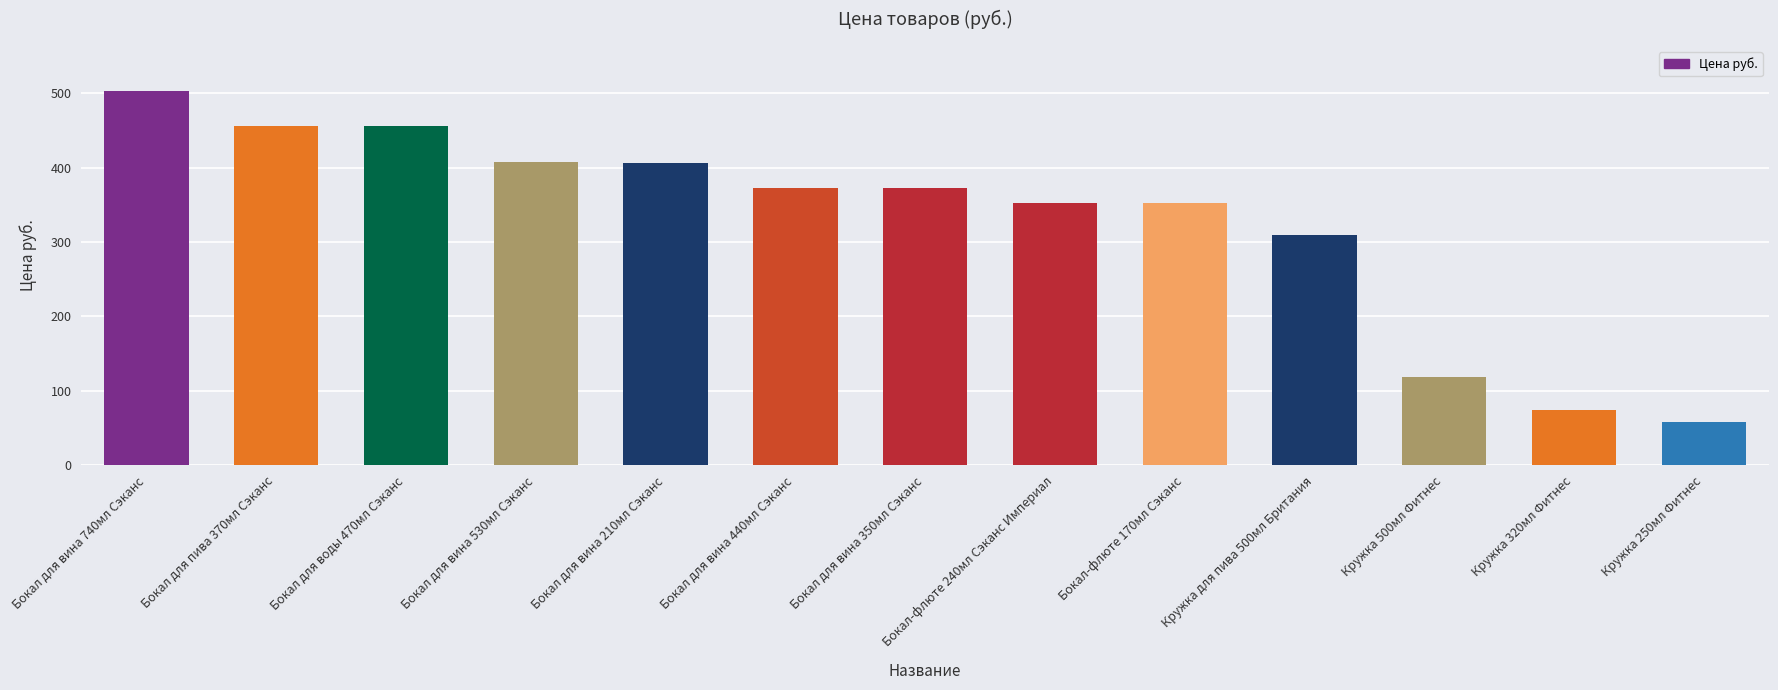

The chart shows a value of 353 at Бокал-флюте 240мл Сэканс Империал. True or false?

True